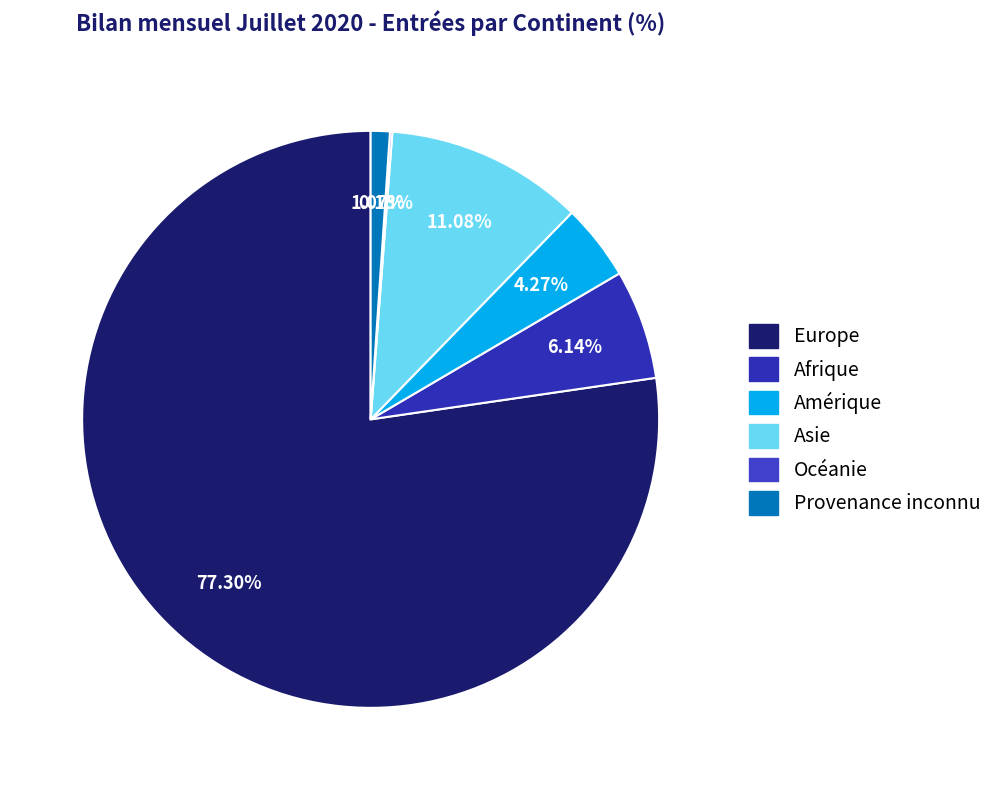

Approximately how many times larger is the value at Afrique compared to Provenance inconnu?

5.8